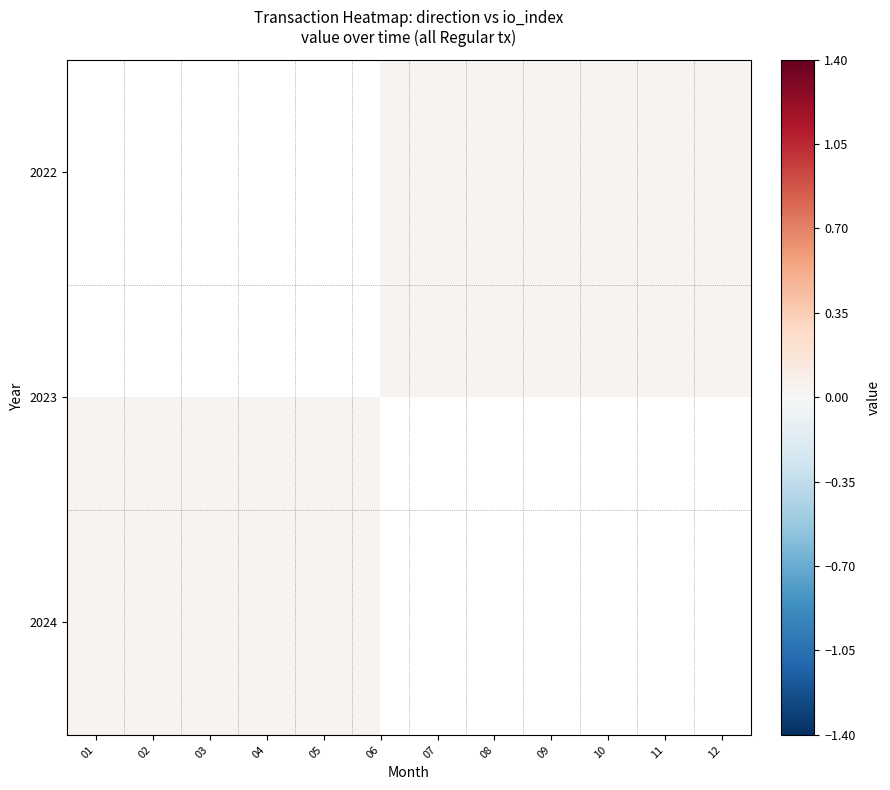

Which label corresponds to the largest value in the chart?

06